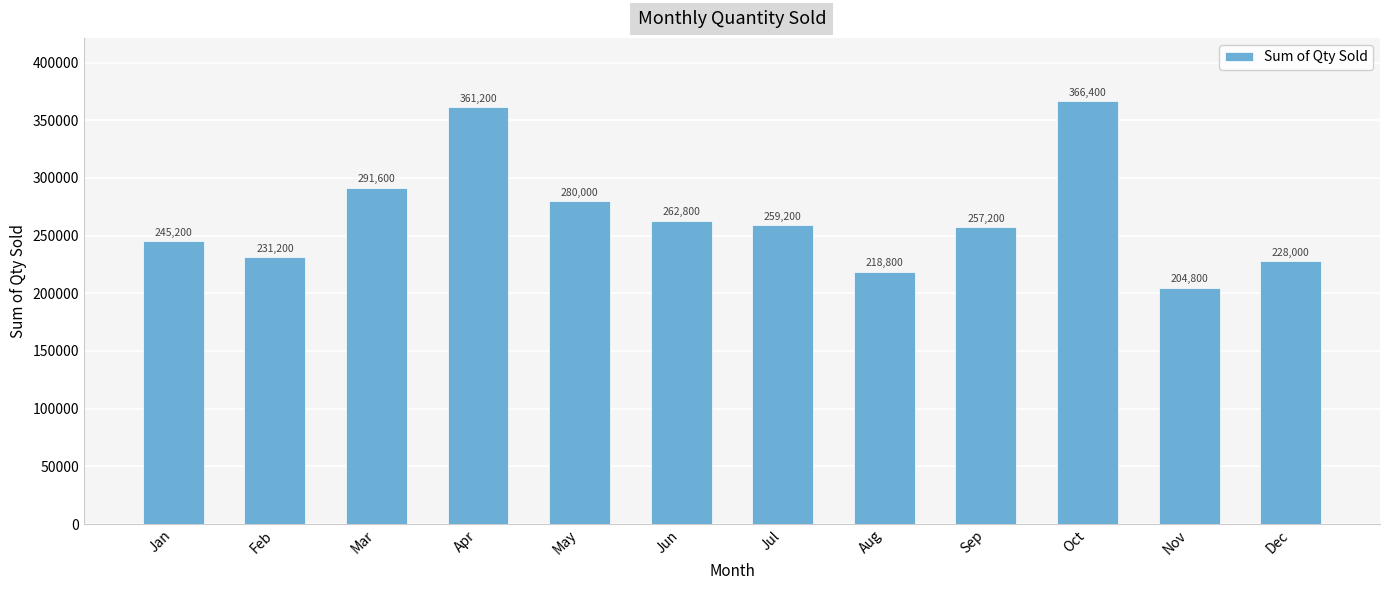

Are the bars grouped side by side (vs. stacked)?

No